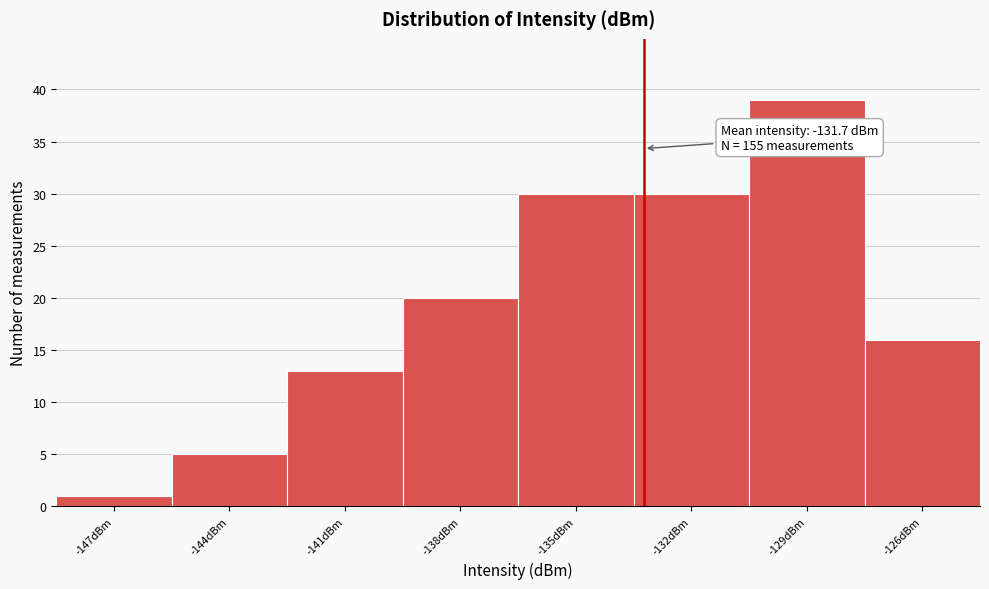

Reading left to right, what are all the values shown in this chart?

-147dBm=1	-144dBm=5	-141dBm=13	-138dBm=20	-135dBm=30	-132dBm=30	-129dBm=39	-126dBm=16